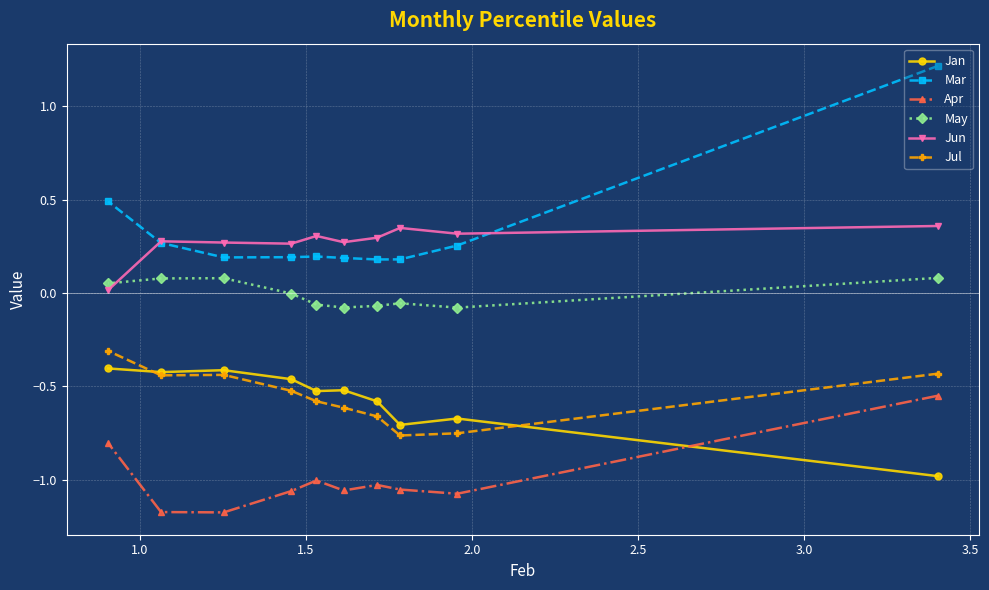

What are all the series names shown in the legend?

Jan, Mar, Apr, May, Jun, Jul